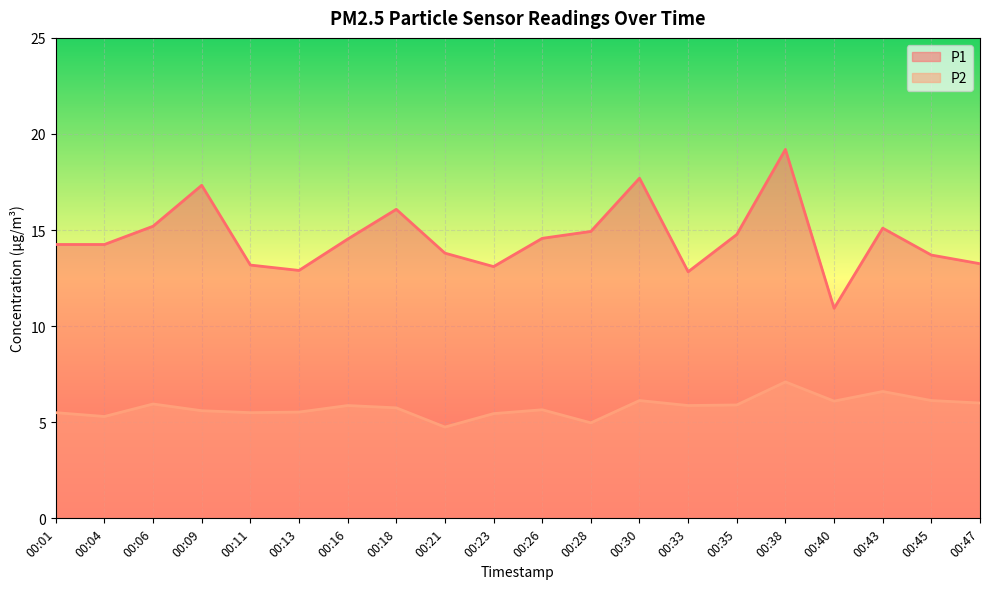

What is the value of the P2 point at the 7th from the left?

5.9